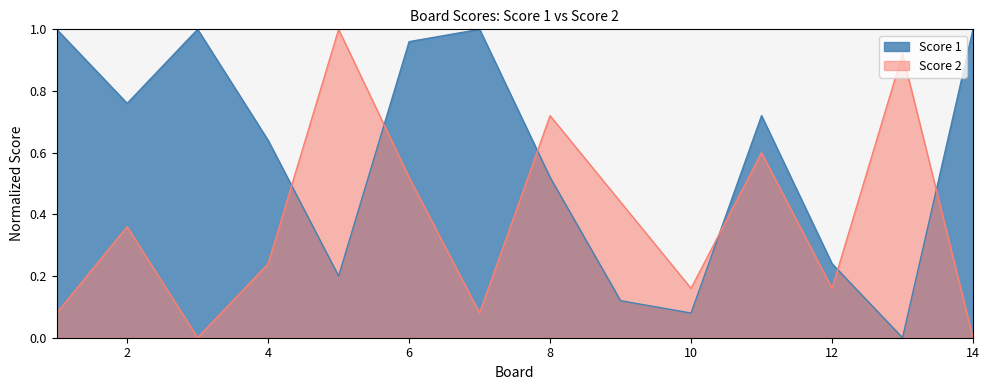

Which series has the largest total across all categories?

Score 1